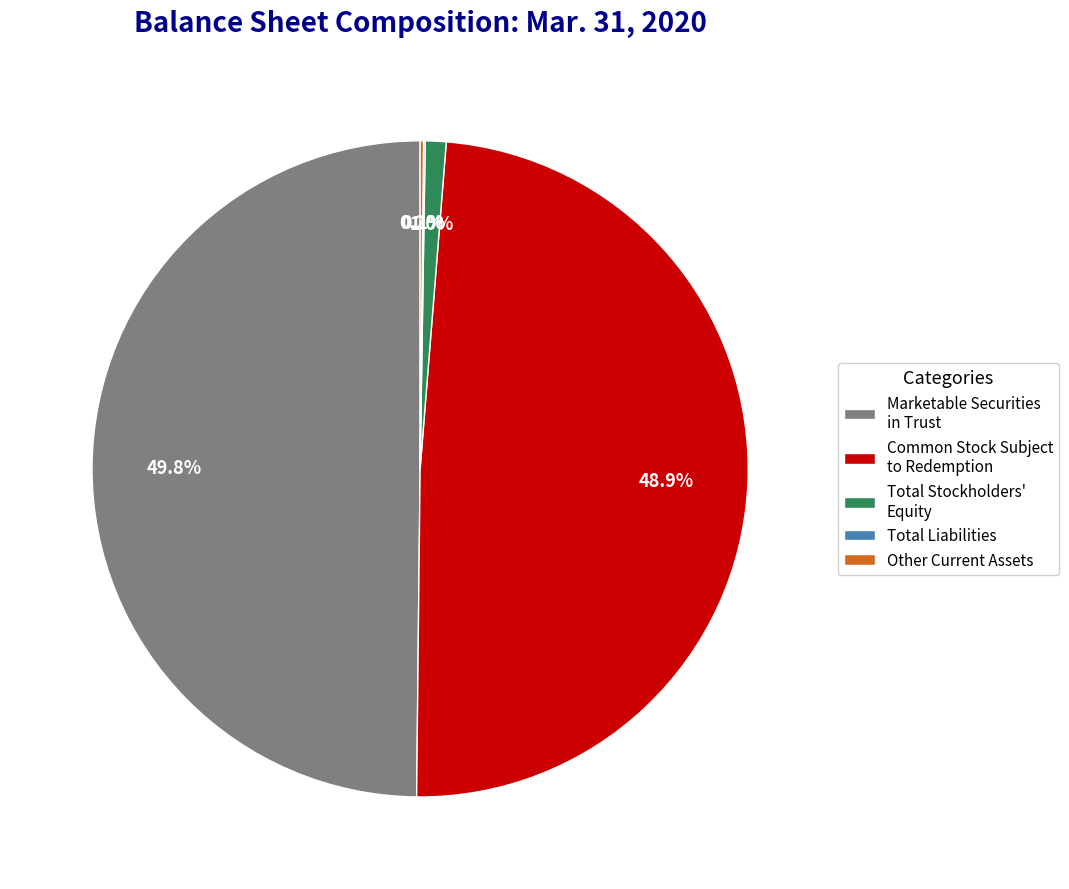

Which category has the biggest portion of the pie?

Marketable Securities in Trust